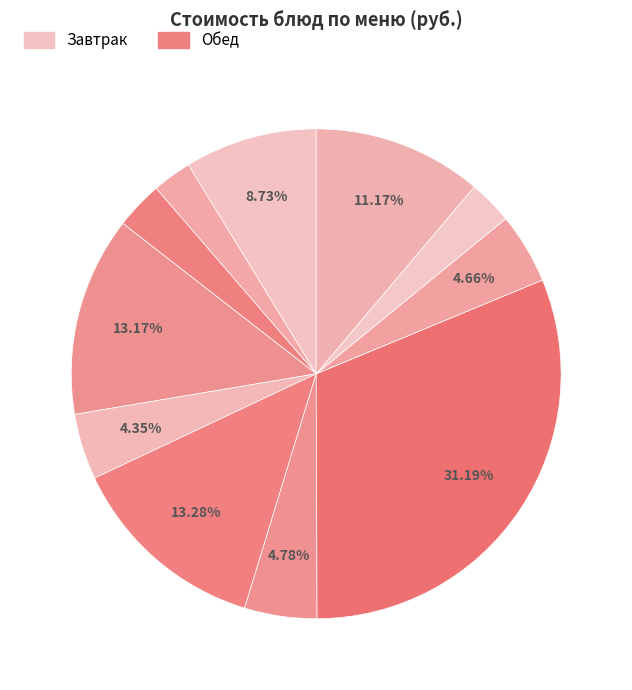

How many segments does this pie chart have?

11